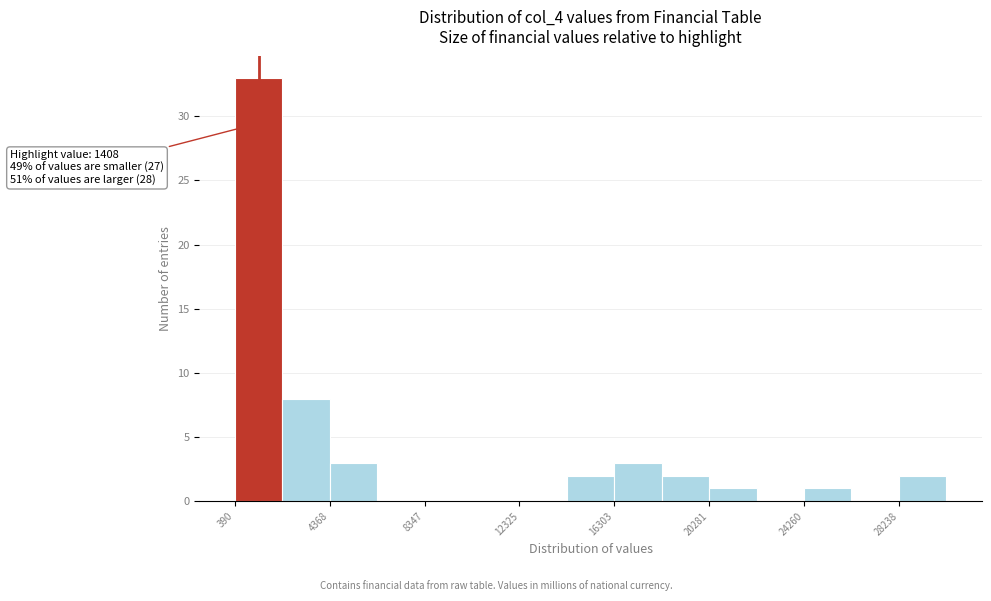

Read against the x-axis, roughly where is the centre of the tallest bar?

1500